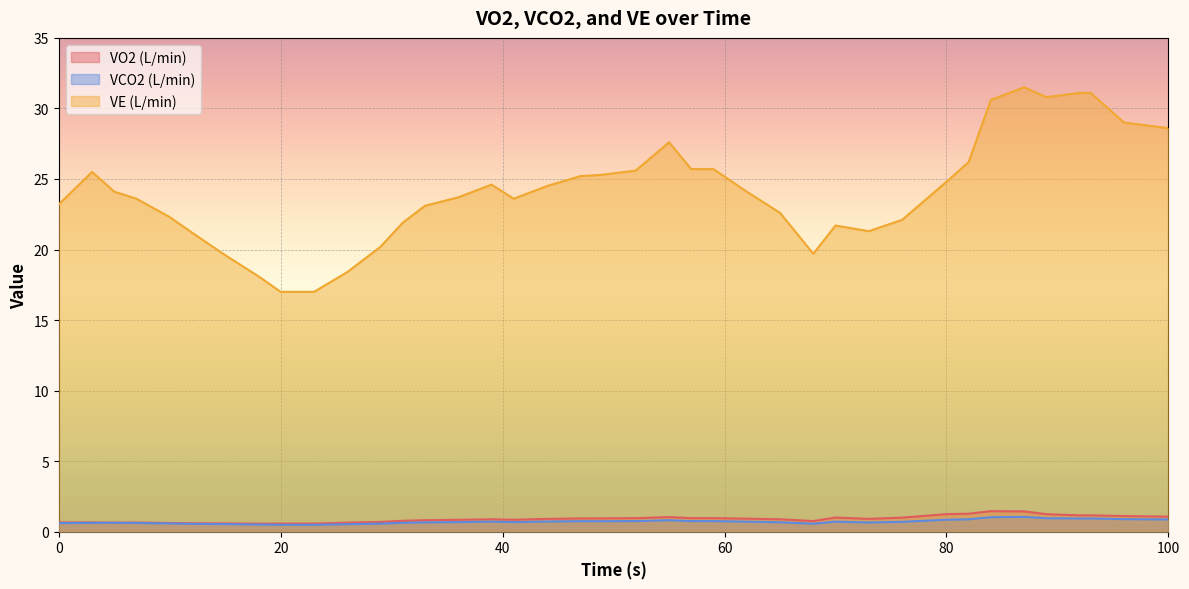

What is the value of the VCO2 (L/min) point at the 30th from the left?

0.7